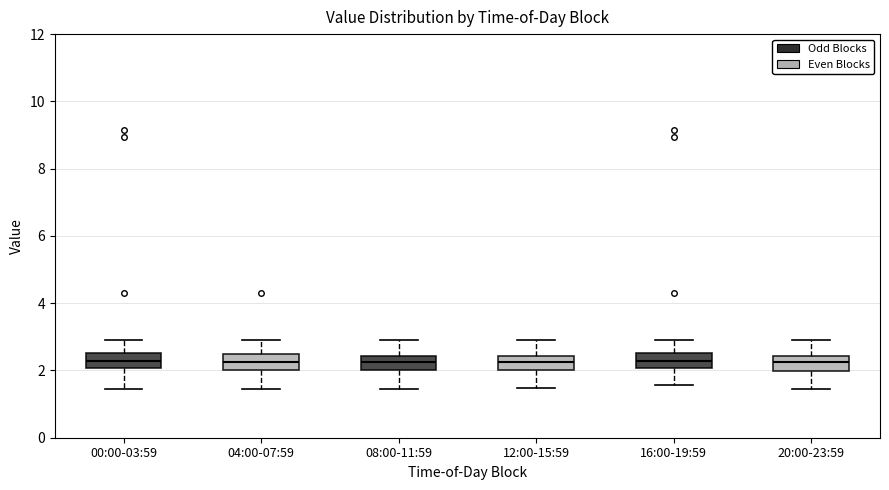

Reading left to right, read every box against the y-axis: the position of its median line, the range the box covers, and the ends of its whiskers. The values are not printed on the chart, so give them approximately, as read against the axis.

00:00-03:59: median 2.2, box 2.0 to 2.6, whiskers 1.4 to 3.0
04:00-07:59: median 2.2, box 2.0 to 2.6, whiskers 1.4 to 3.0
08:00-11:59: median 2.2, box 2.0 to 2.4, whiskers 1.4 to 3.0
12:00-15:59: median 2.2, box 2.0 to 2.4, whiskers 1.4 to 3.0
16:00-19:59: median 2.2, box 2.0 to 2.6, whiskers 1.6 to 3.0
20:00-23:59: median 2.2, box 2.0 to 2.4, whiskers 1.4 to 3.0